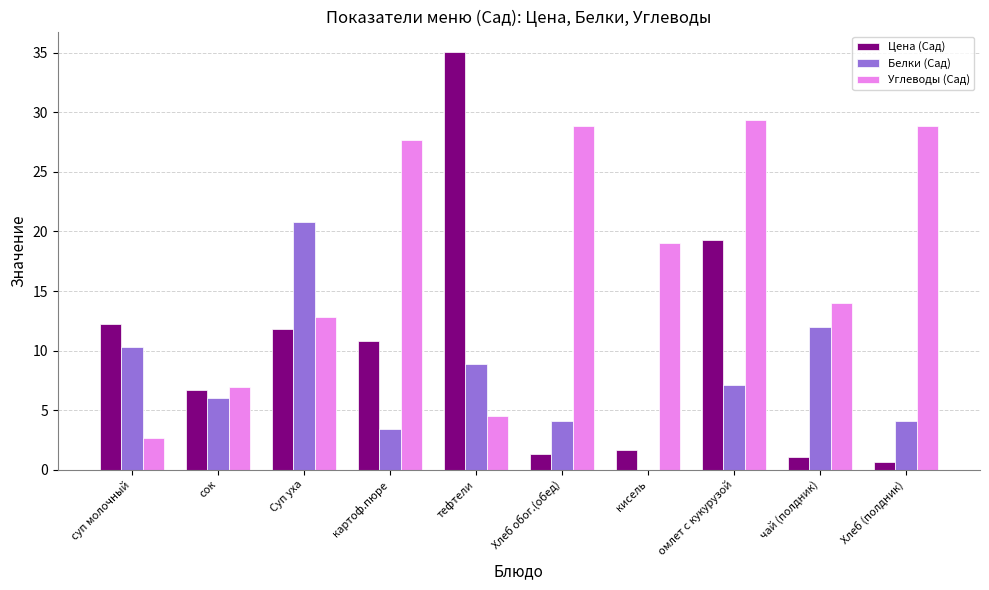

How many distinct data groups are displayed?

3